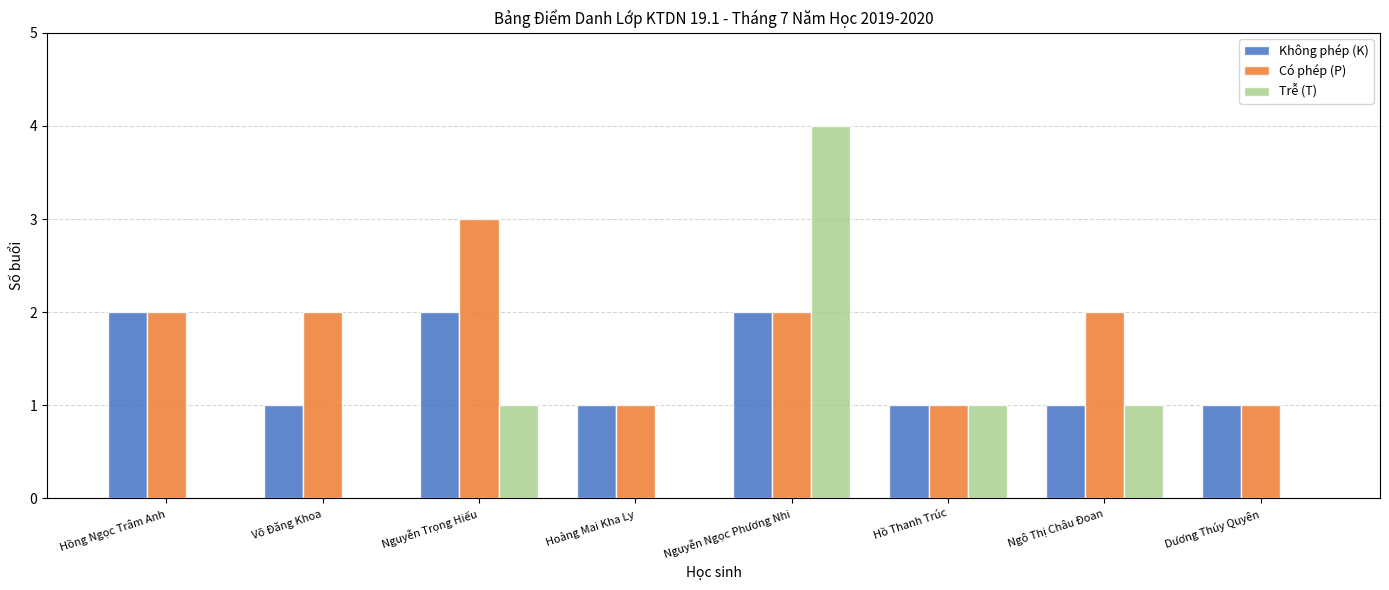

What is the difference between the Không phép (K) values at Nguyễn Ngọc Phương Nhi and Võ Đăng Khoa?

1